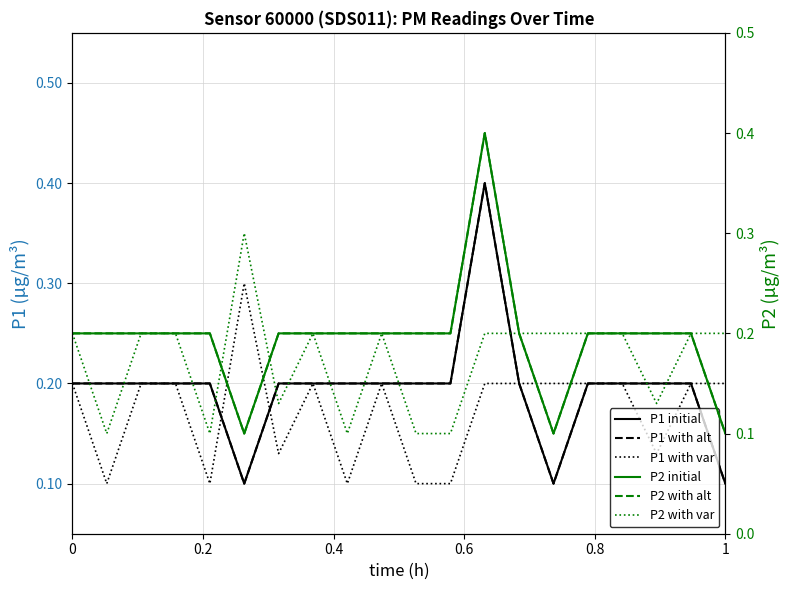

At how many categories does at least one series exceed 0?

20